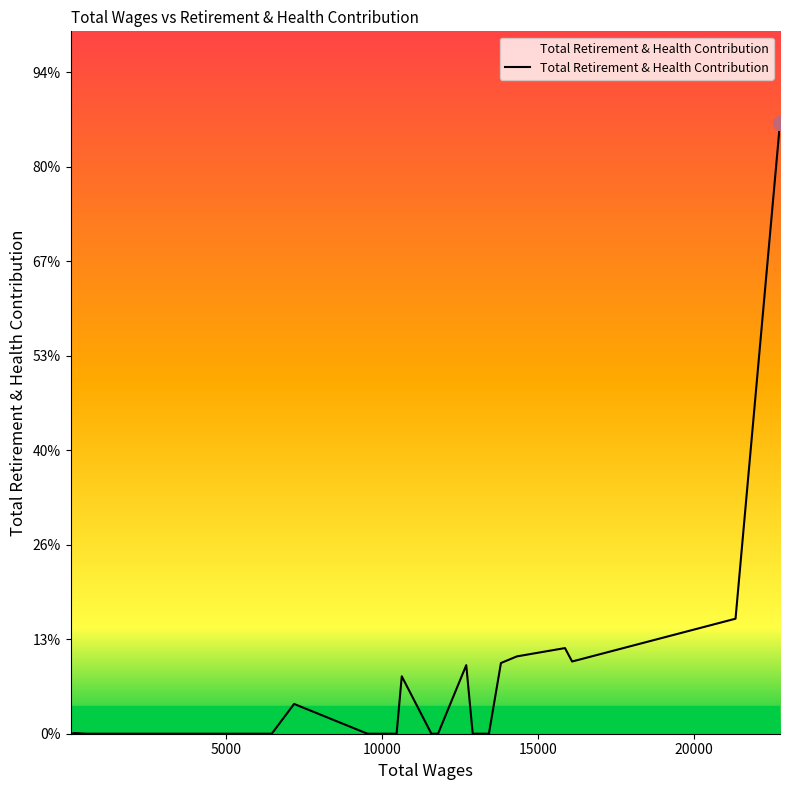

Does the chart display data point markers on the line(s)?

No